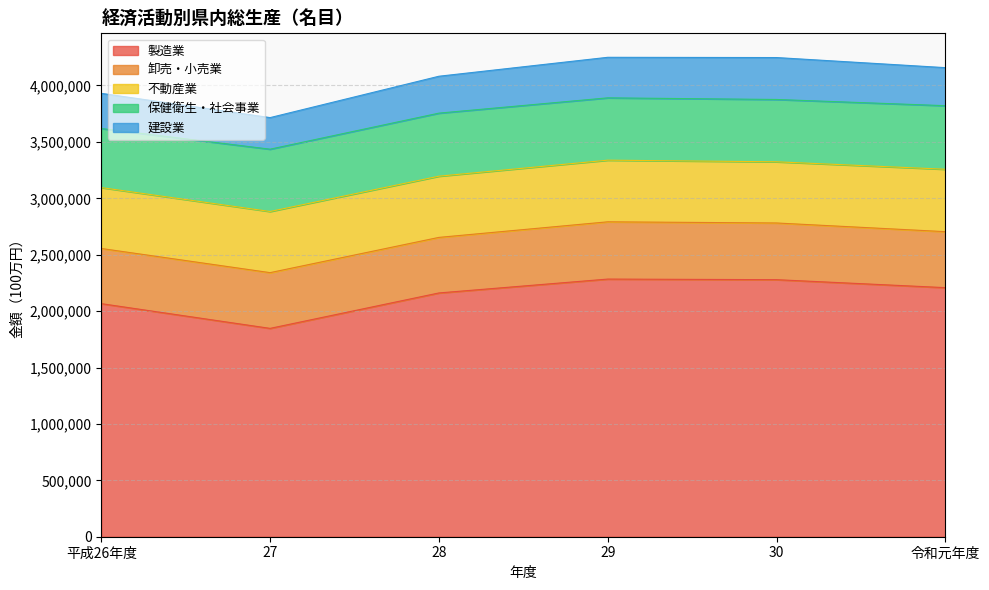

Which category has the highest value in the 製造業 series?

29